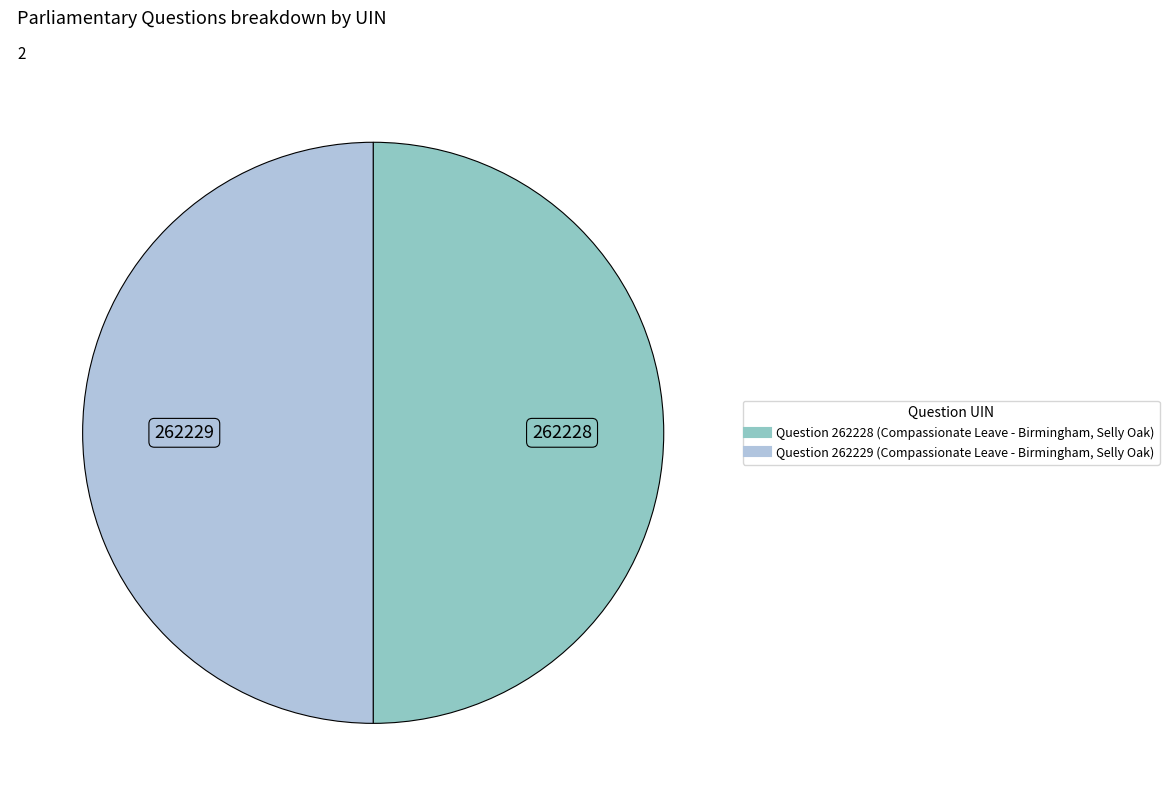

Approximately how many times larger is the value at Question 262229 (Compassionate Leave - Birmingham, Selly Oak) compared to Question 262228 (Compassionate Leave - Birmingham, Selly Oak)?

1.0